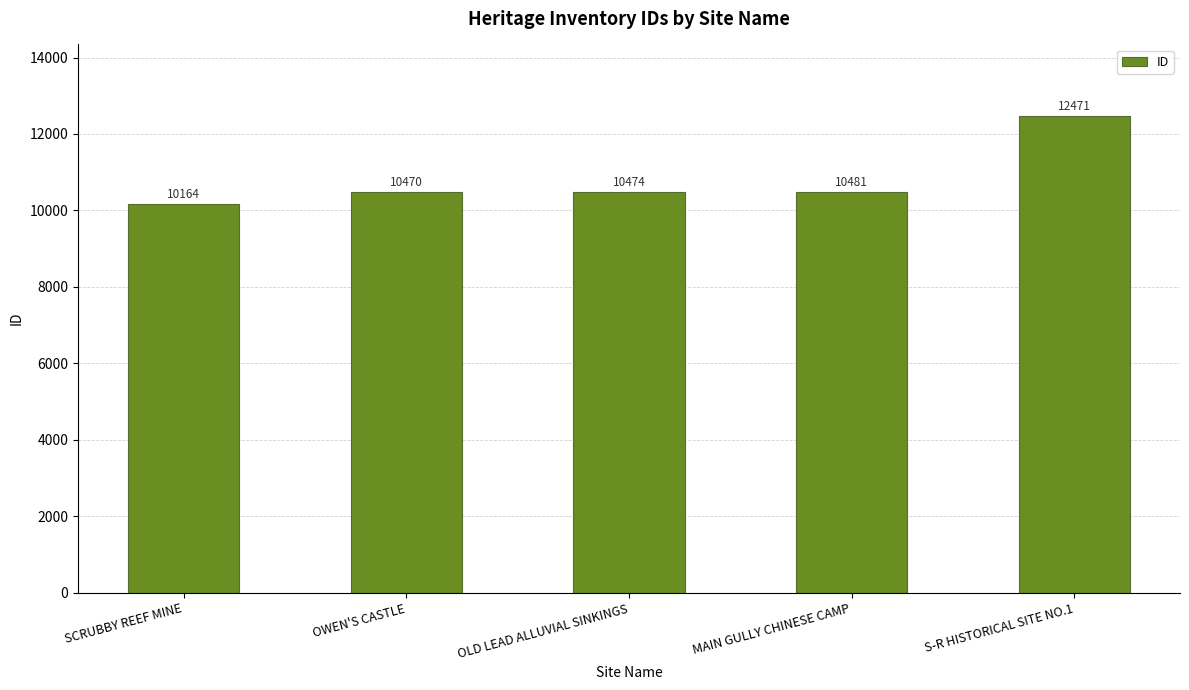

What is the sum of the values at S-R HISTORICAL SITE NO.1 and MAIN GULLY CHINESE CAMP?

22952